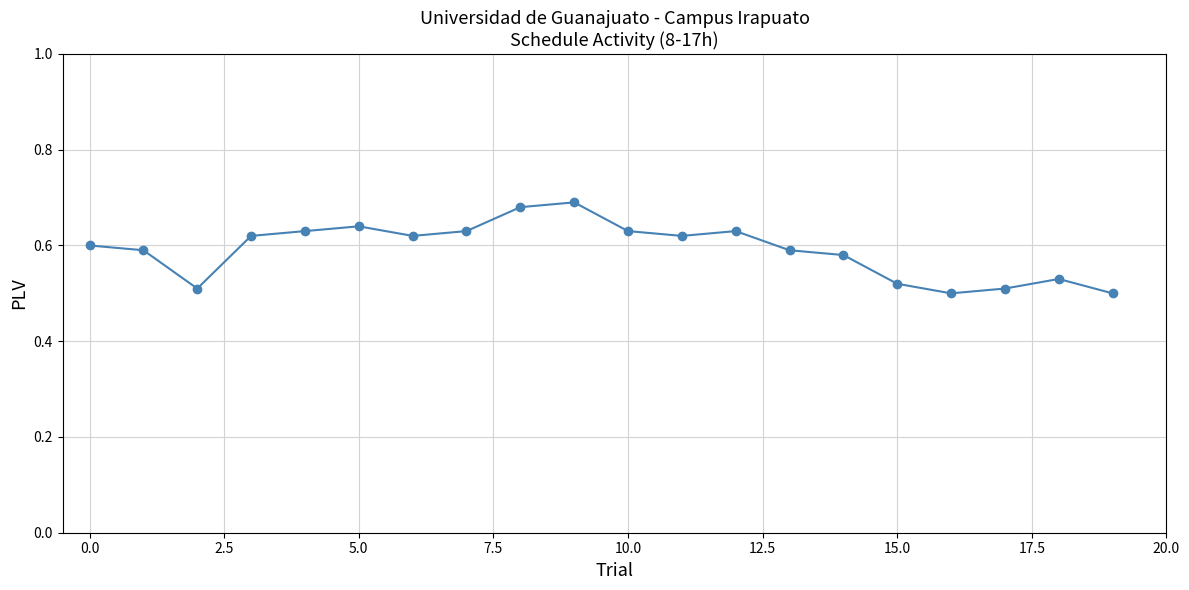

True or false: the data has more than 1 interior local peaks.

True